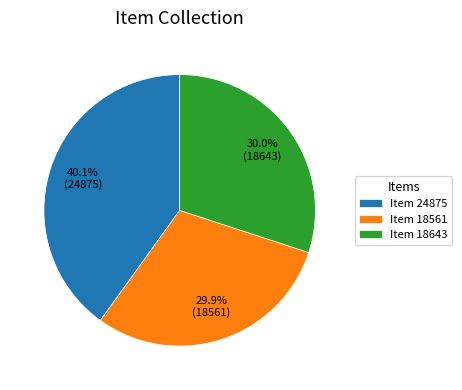

Combined, what portion of the pie is Item 24875 and Item 18561?

70.0%